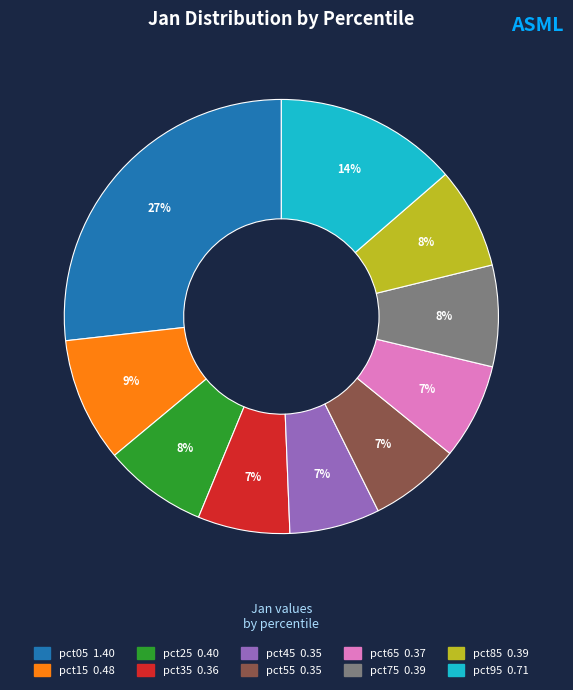

Combined, do pct25 and pct95 account for over 50%?

No